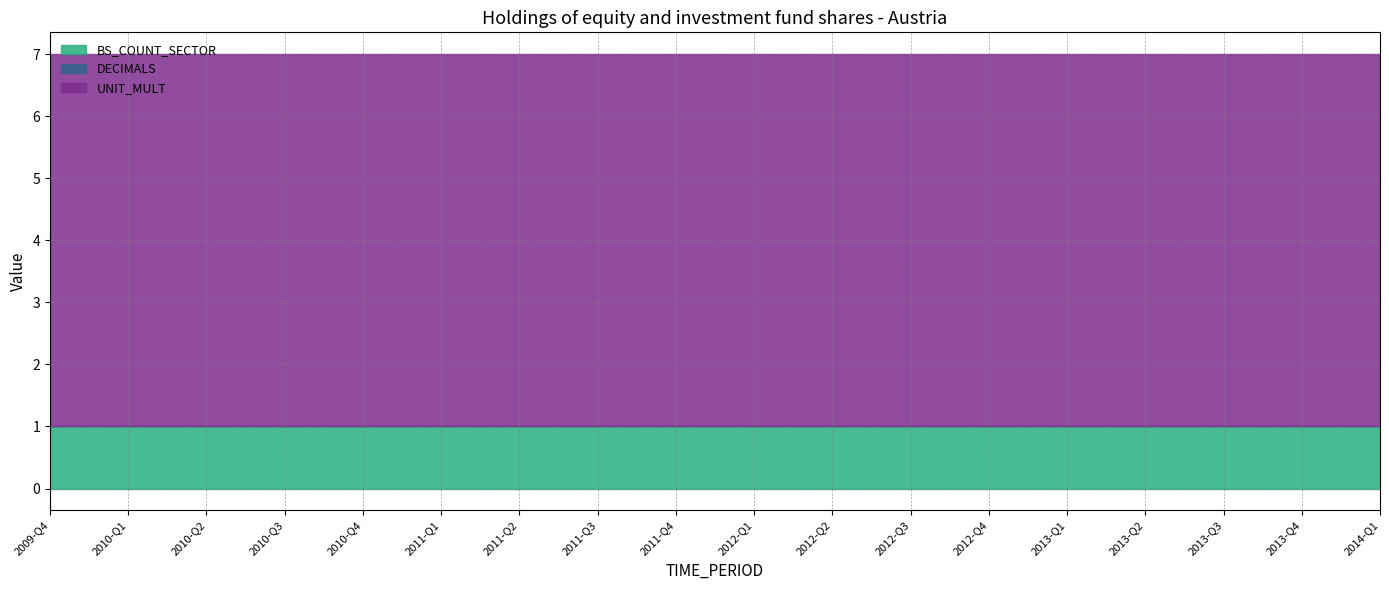

True or false: UNIT_MULT and BS_COUNT_SECTOR cross at least once.

False